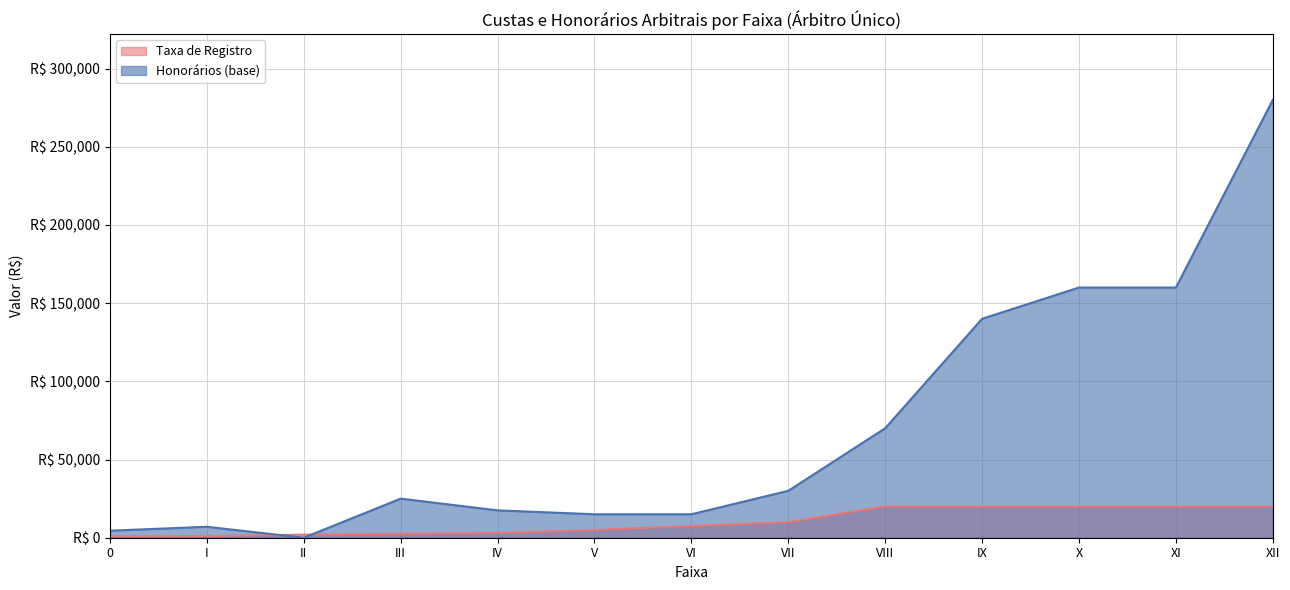

True or false: Taxa de Registro and Honorários (base) cross at least once.

True